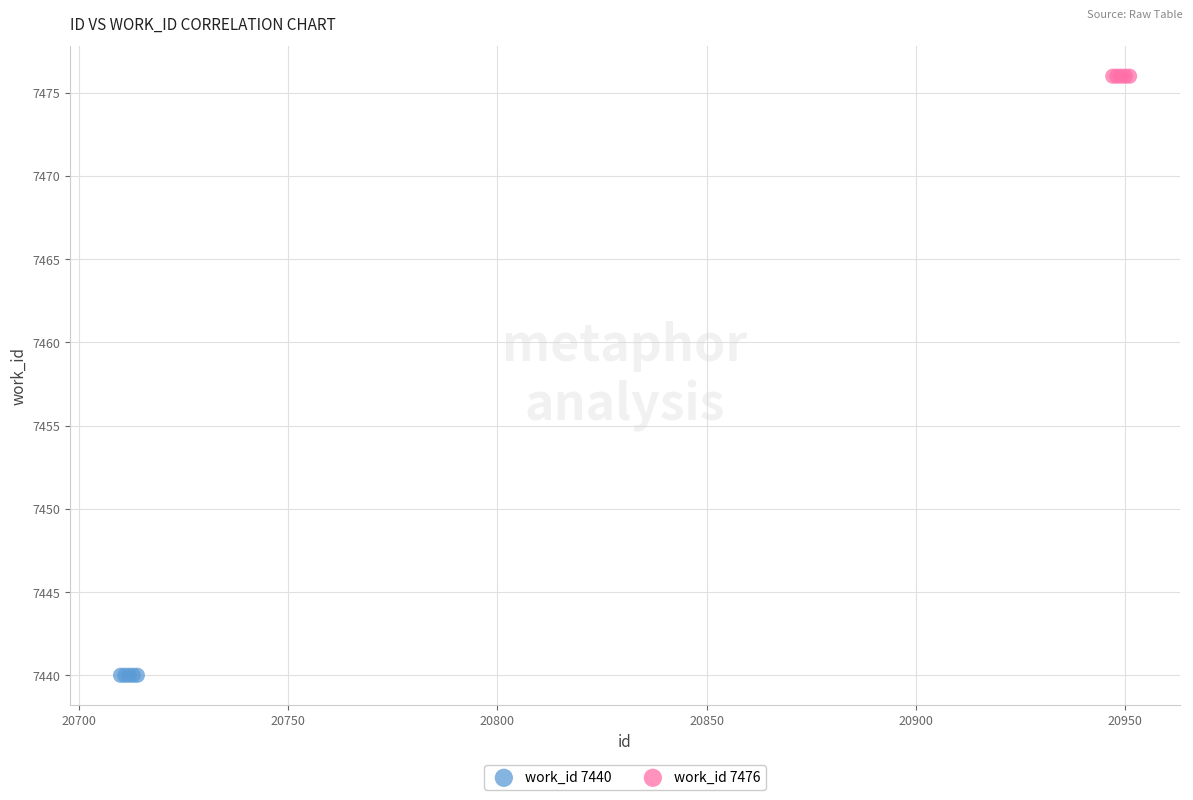

Which series reaches the minimum Y coordinate?

work_id 7440